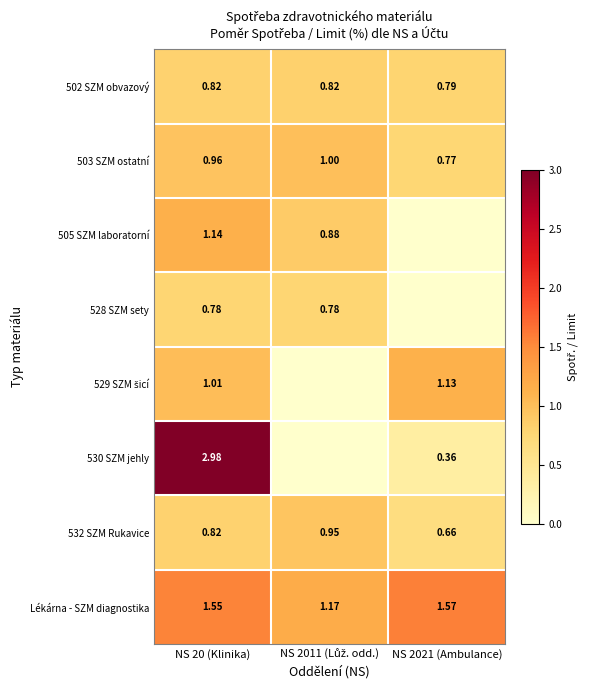

Which series has the largest total across all categories?

Lékárna - SZM diagnostika